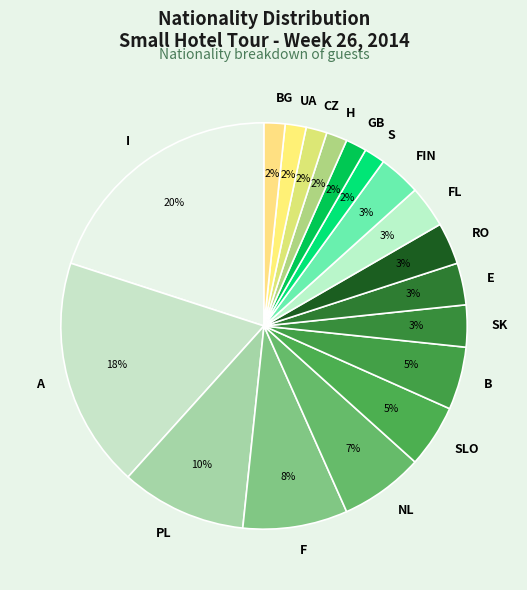

Combined, do BG and NL account for over 50%?

No